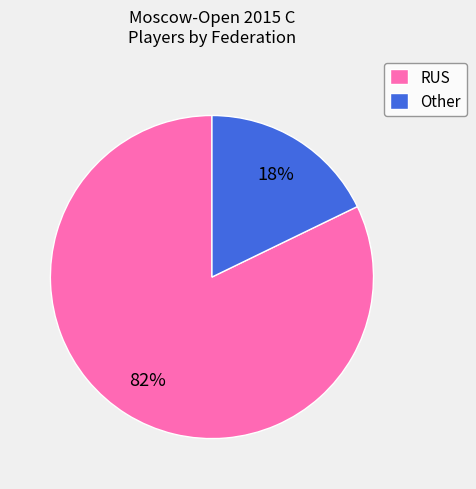

Count the number of slices in the pie.

2